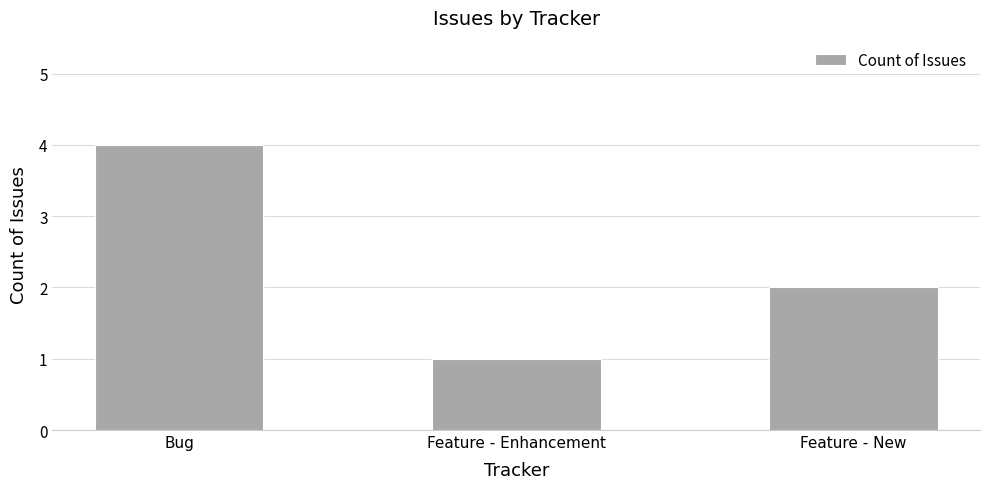

Does the chart contain any negative values?

No